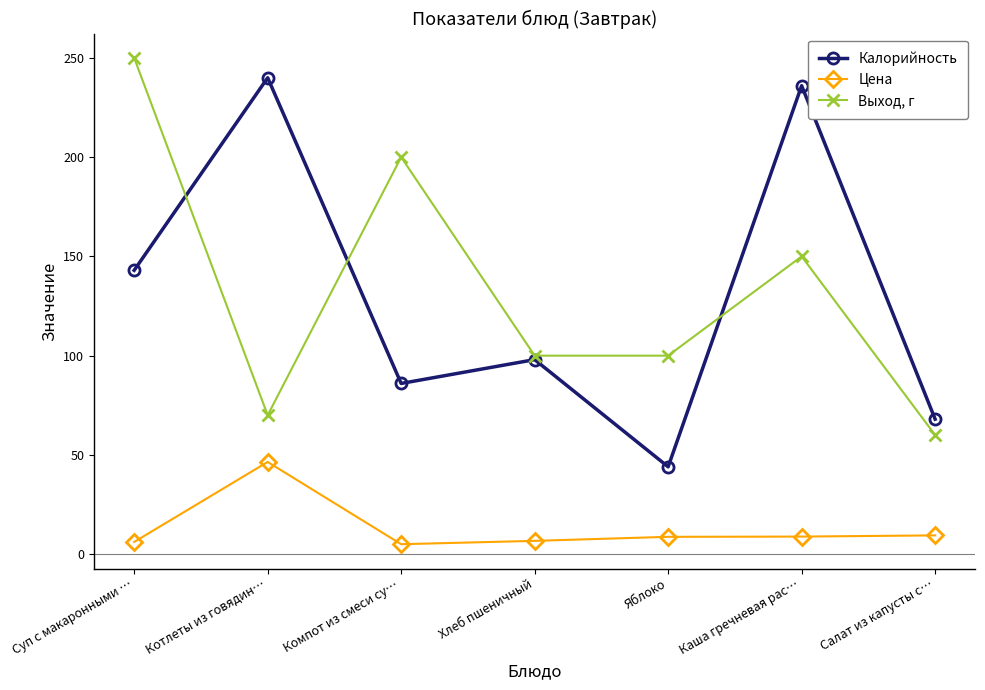

What is the label of the 4th point from the right?

Хлеб пшеничный